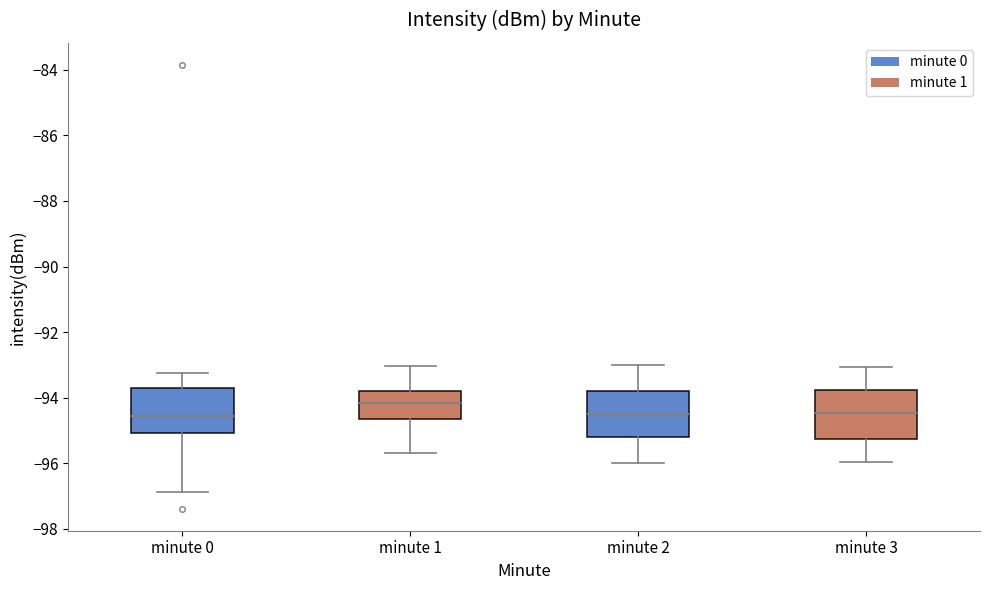

Which box's median line is the highest?

minute 1